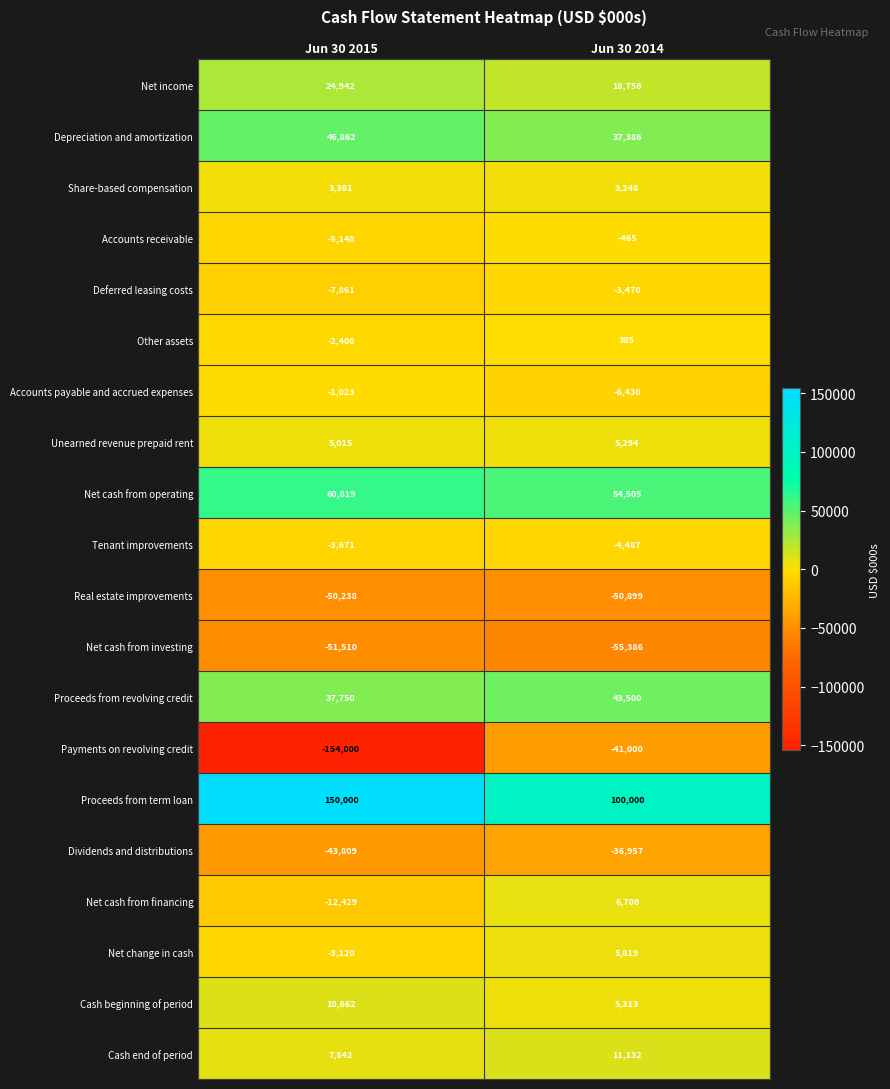

The Net cash from investing series shows -51510 at Jun 30 2015. True or false?

True